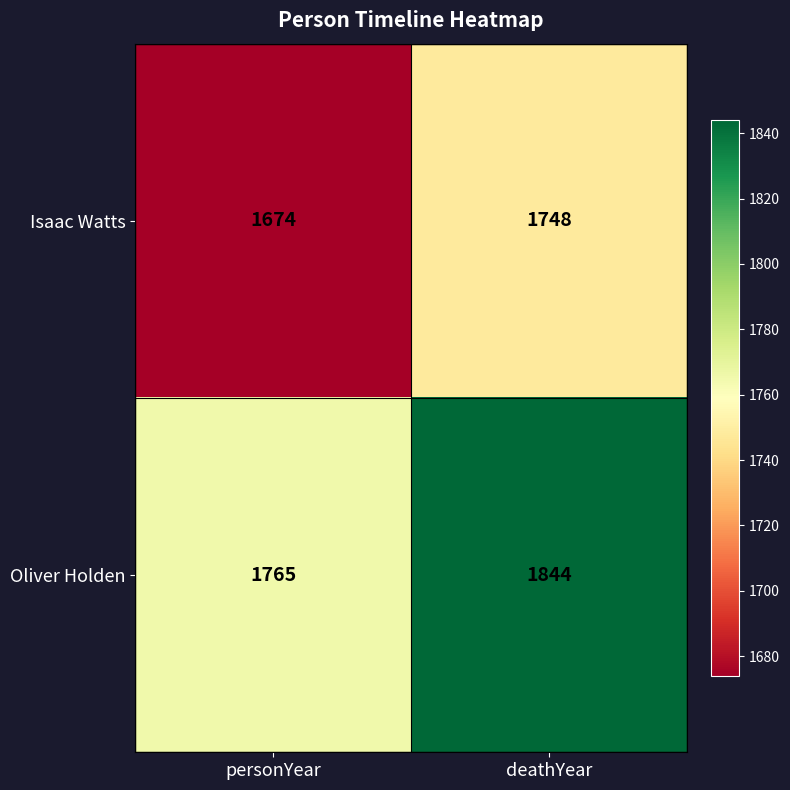

What is the greatest value displayed?

1844